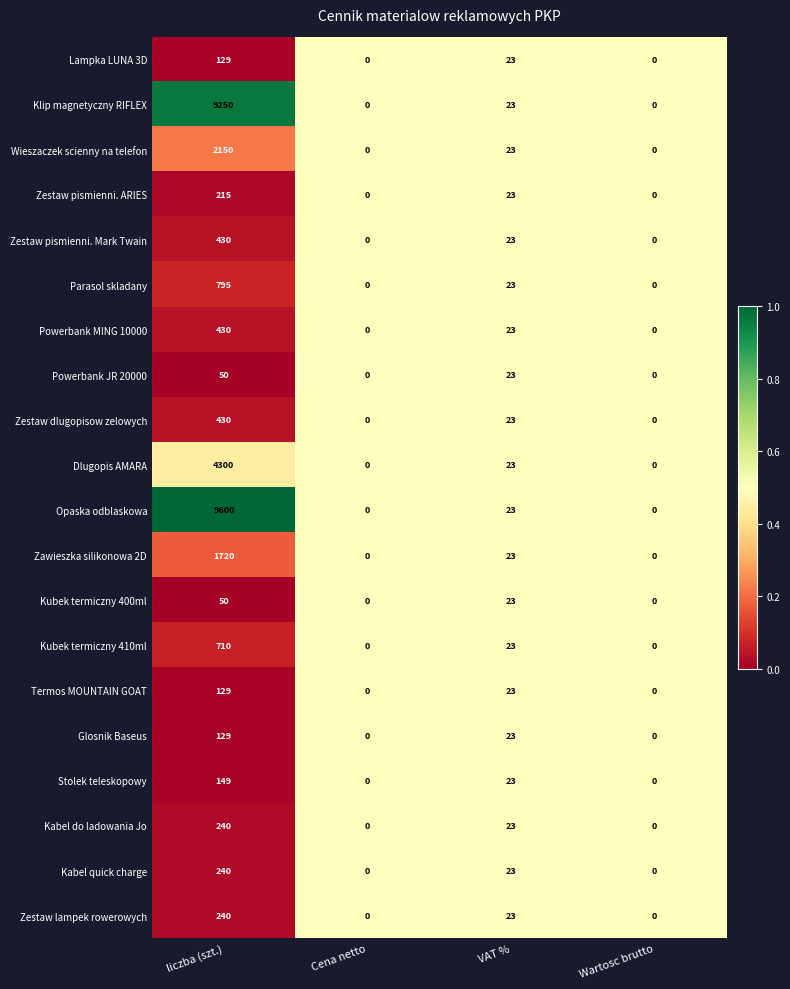

At which category does the chart reach its peak across all series?

liczba (szt.)